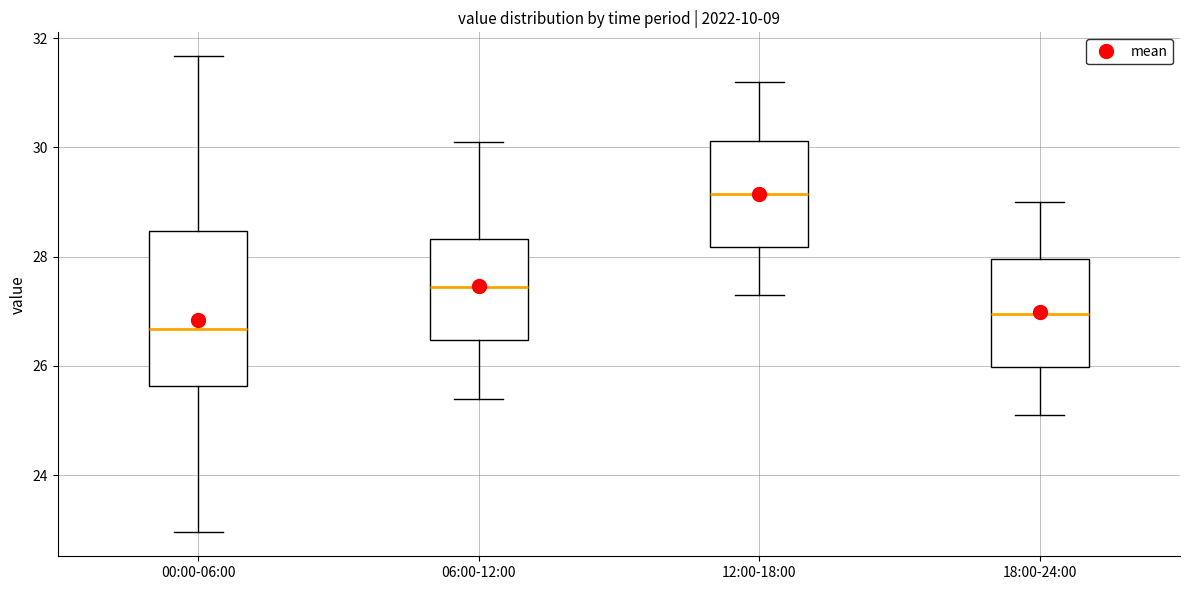

Reading left to right, read every box against the y-axis: the position of its median line, the range the box covers, and the ends of its whiskers. The values are not printed on the chart, so give them approximately, as read against the axis.

00:00-06:00: median 26.6, box 25.6 to 28.4, whiskers 23.0 to 31.6
06:00-12:00: median 27.4, box 26.4 to 28.4, whiskers 25.4 to 30.2
12:00-18:00: median 29.2, box 28.2 to 30.2, whiskers 27.4 to 31.2
18:00-24:00: median 27.0, box 26.0 to 28.0, whiskers 25.2 to 29.0